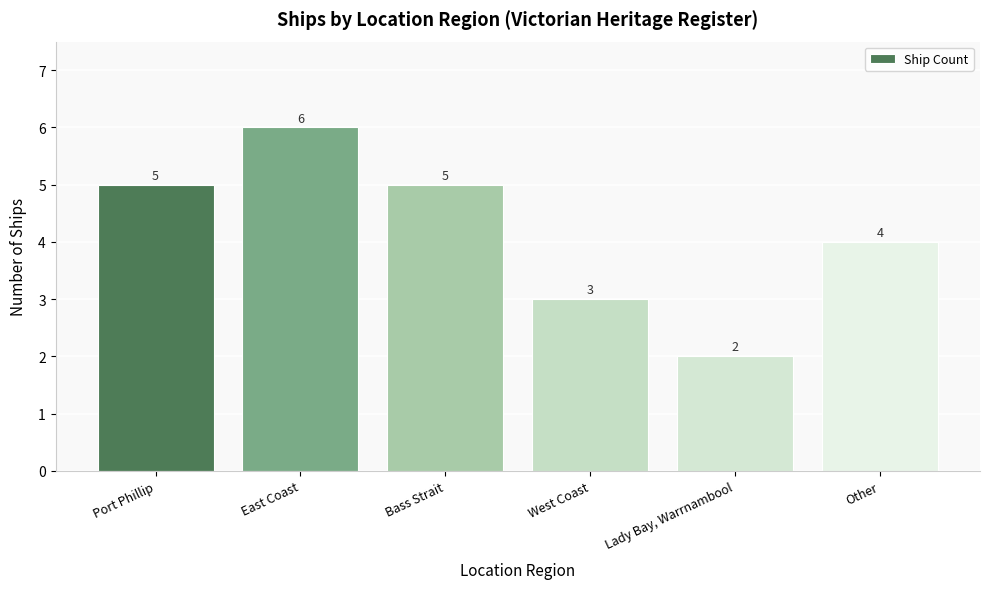

Count the values in the range 3 to 5.

4